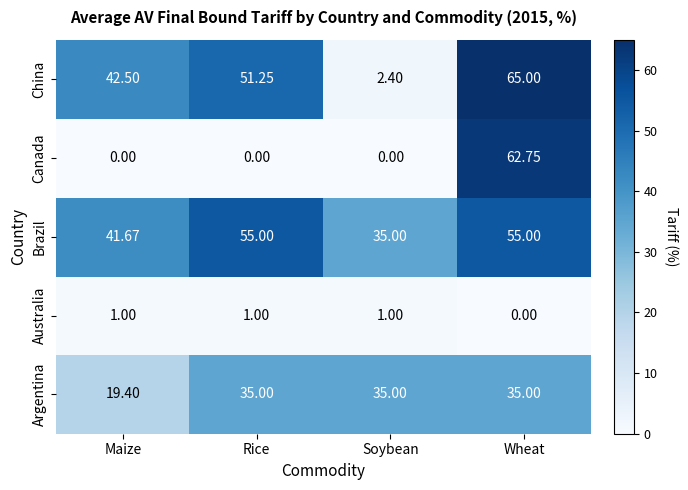

At which category does the chart reach its peak across all series?

Wheat